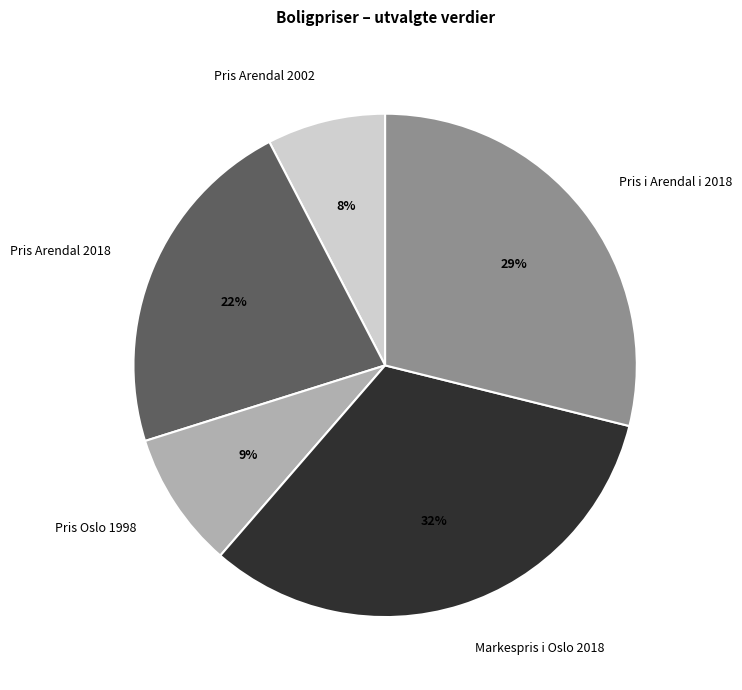

Rank the categories by value from highest to lowest.

Markespris i Oslo 2018, Pris i Arendal i 2018, Pris Arendal 2018, Pris Oslo 1998, Pris Arendal 2002